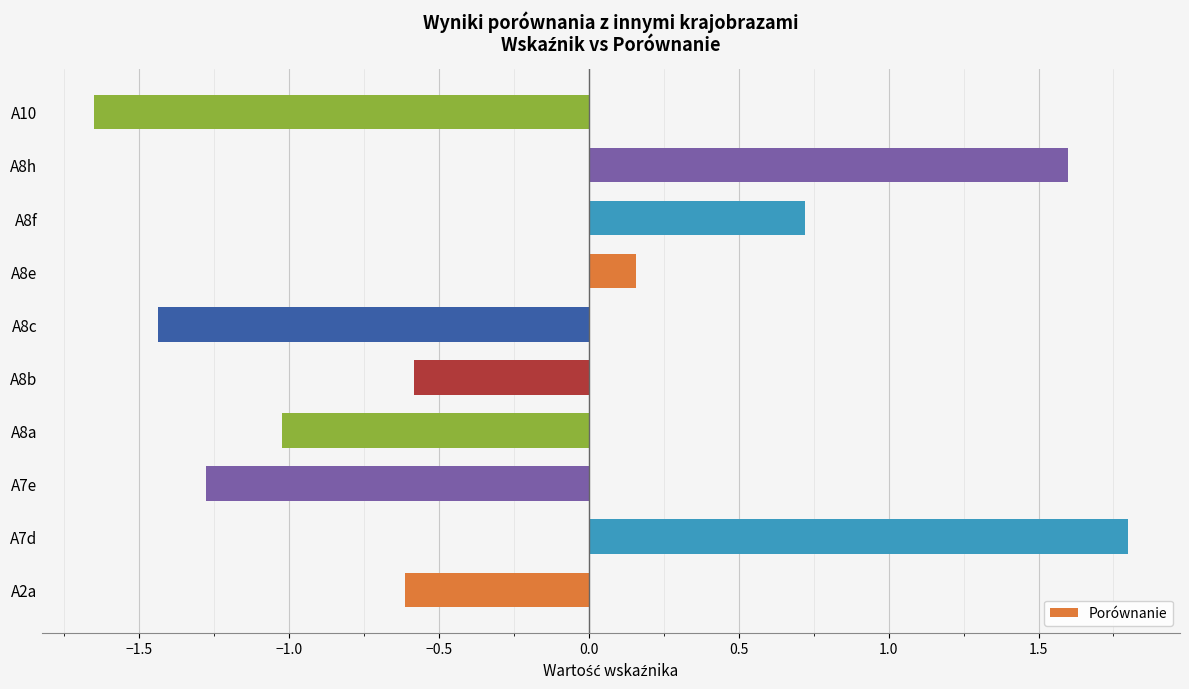

What is the change in value from A7d to A8f?

-1.1